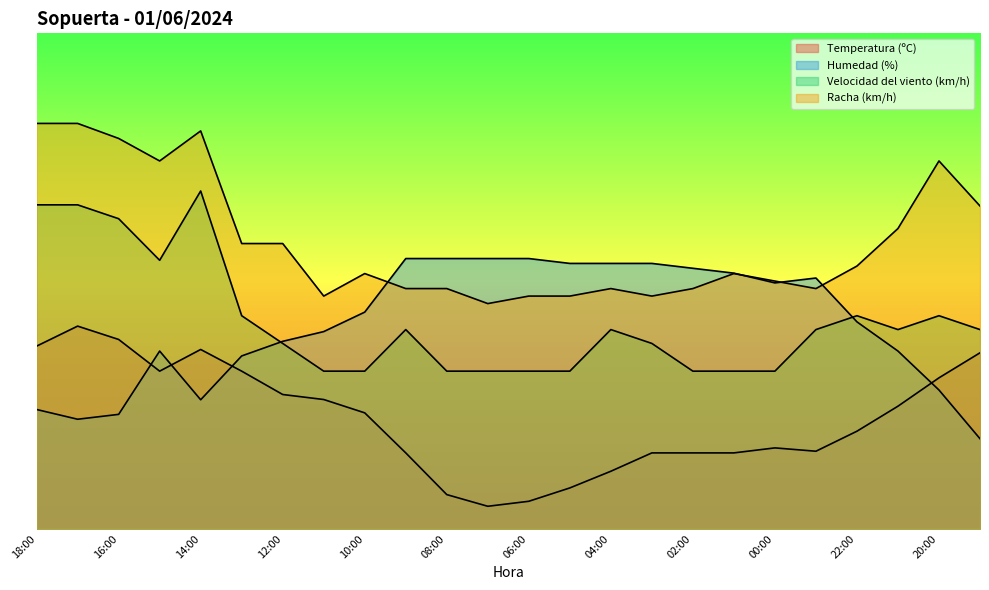

What is the difference between the Velocidad del viento (km/h) values at 21:00 and 17:00?

27.7